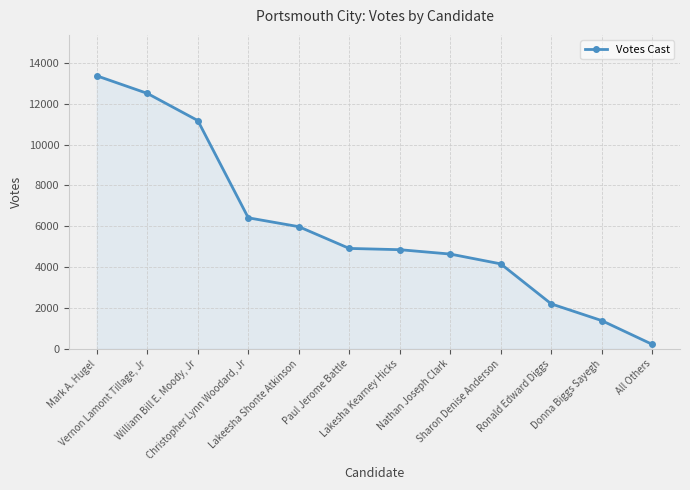

What is the ratio of the value at Mark A. Hugel to the value at Donna Biggs Sayegh?

9.7